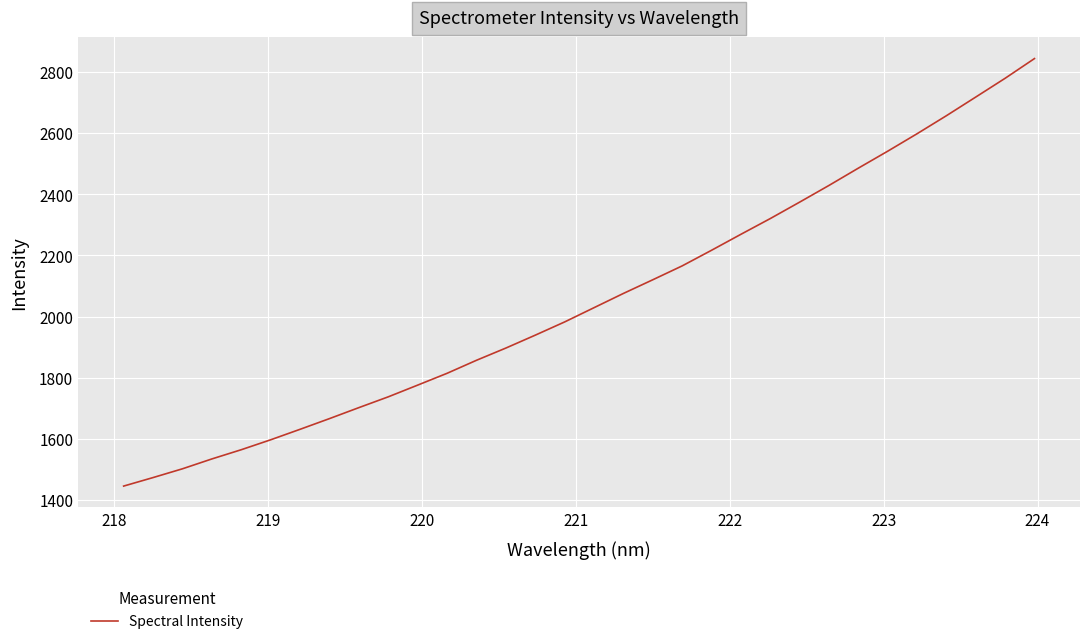

What is the difference between the maximum and minimum values?

1399.9